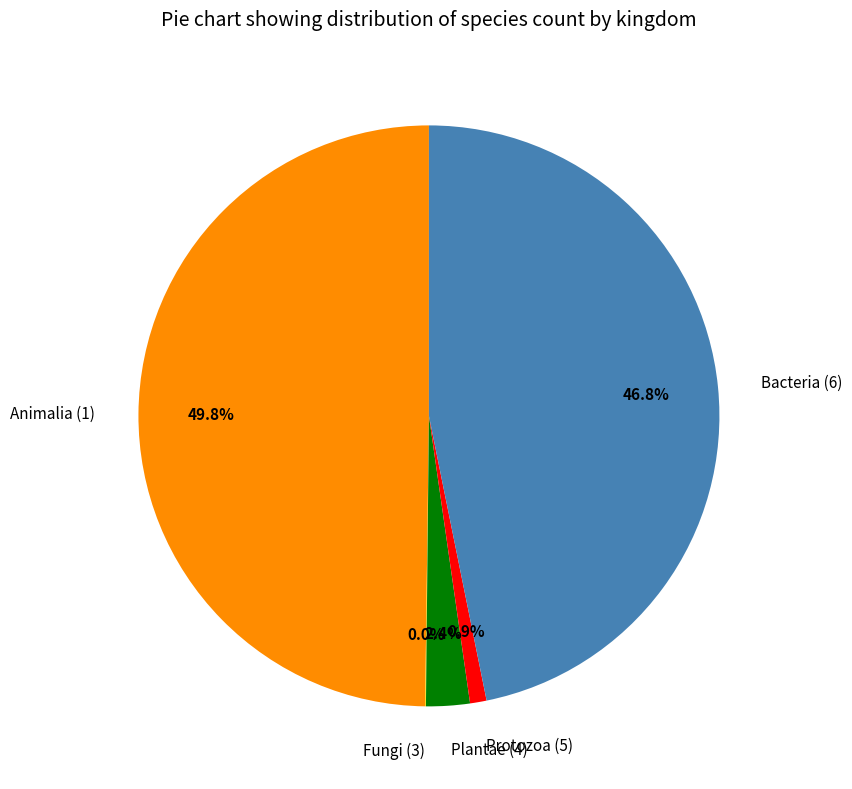

Which slice is the largest?

Animalia (1)